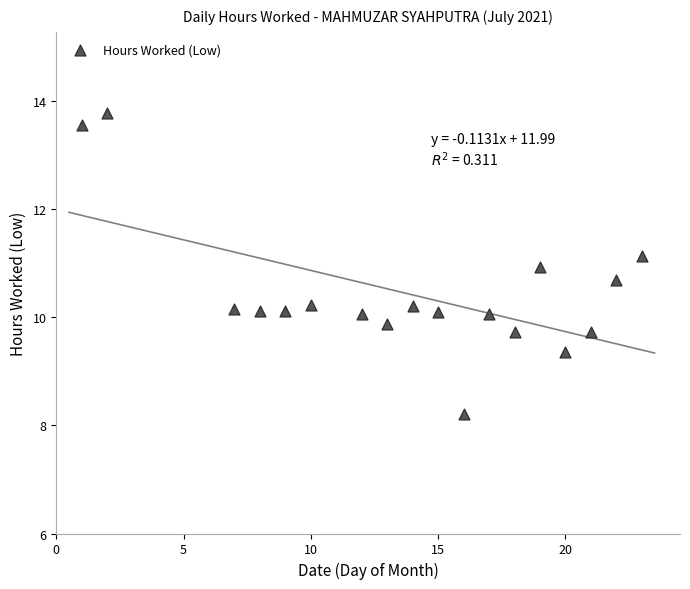

What is the range of X values (max minus min)?

22.0